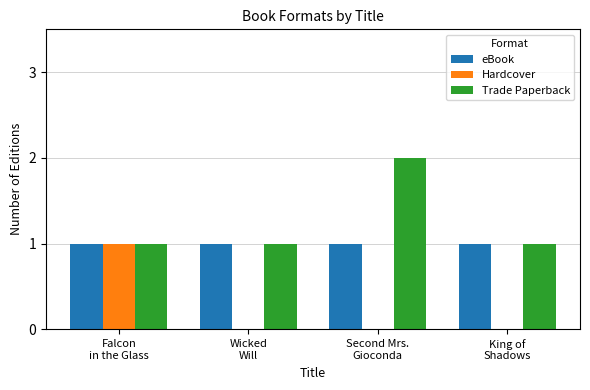

Which series has the largest total across all categories?

Trade Paperback